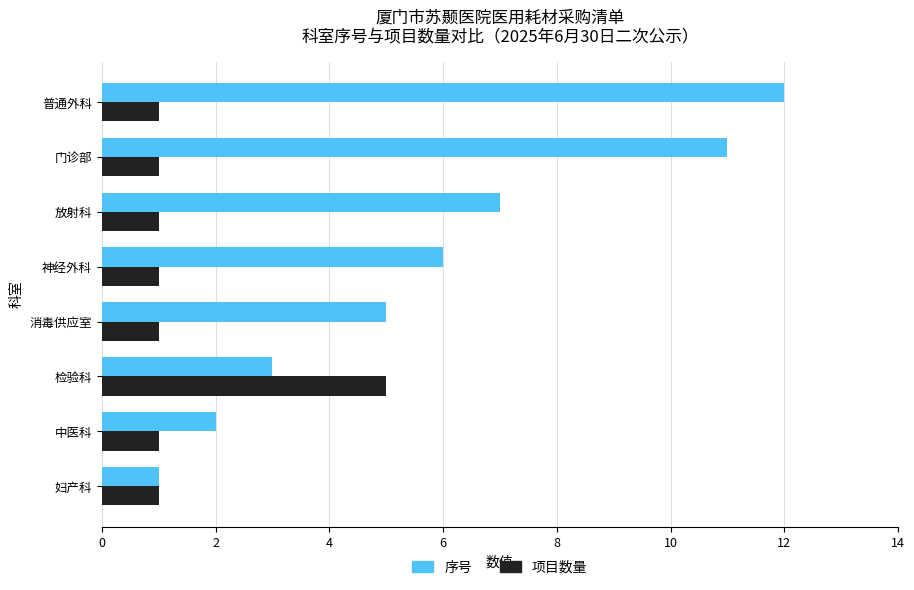

How many series are shown in this chart?

2